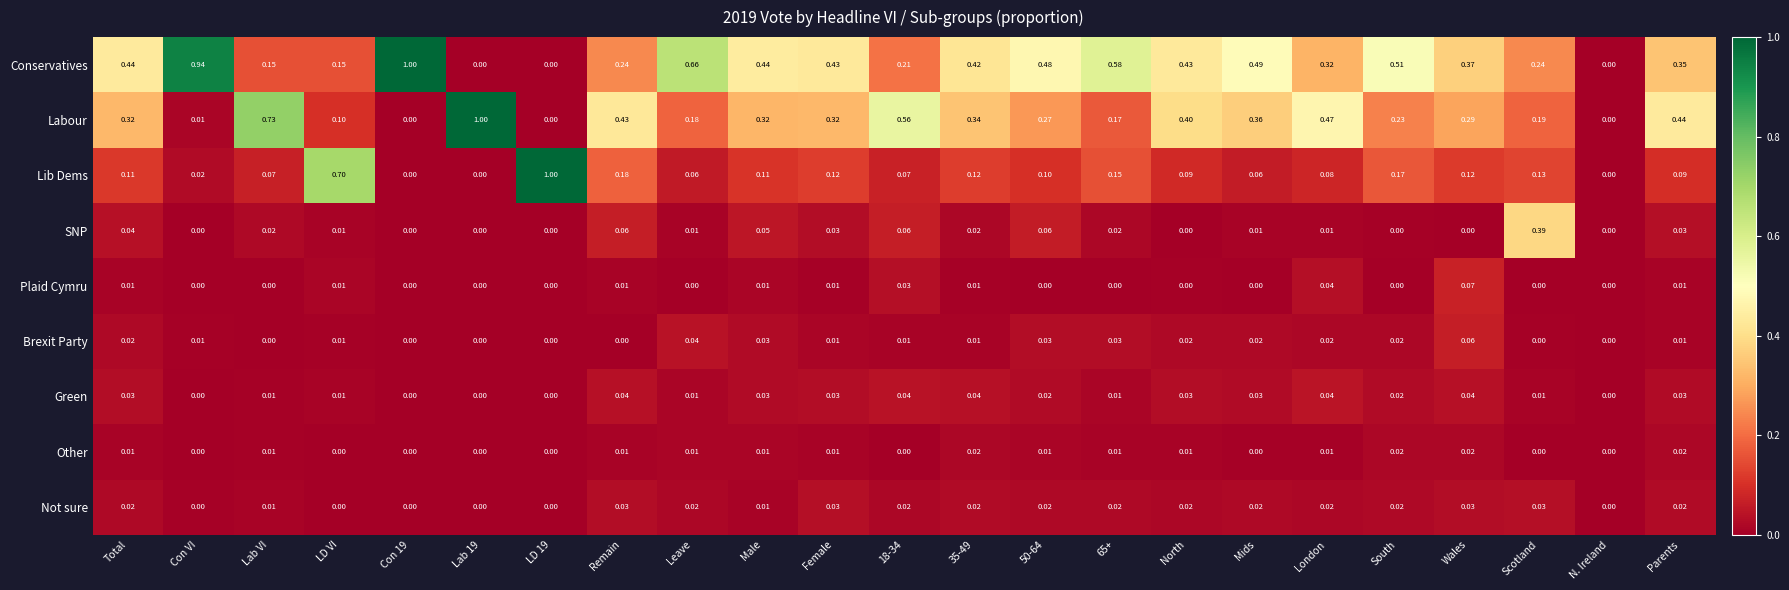

Is the value of SNP at Lab 19 greater than the value of Brexit Party at LD VI?

No